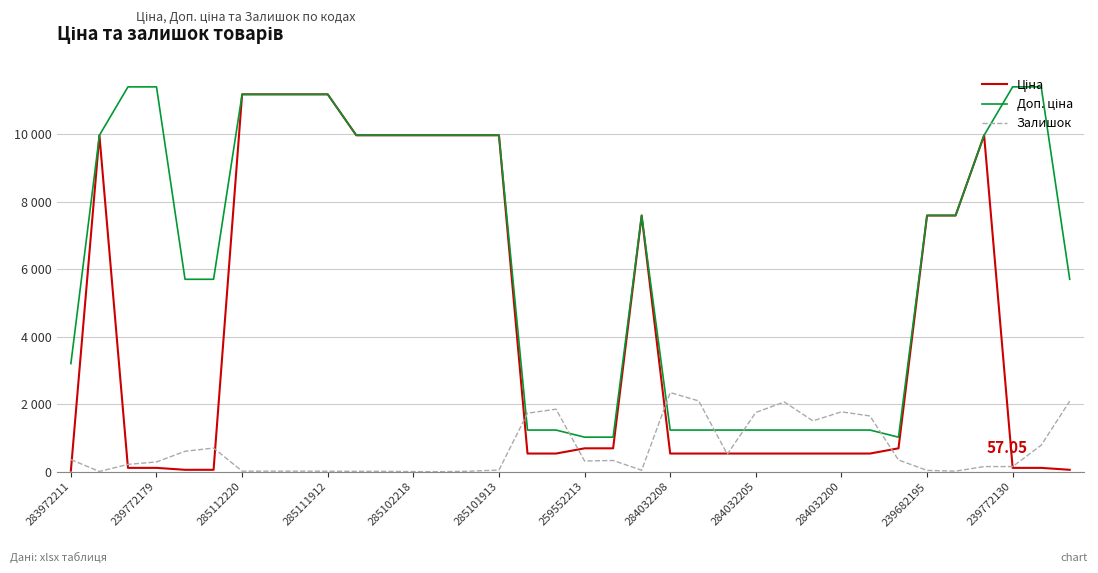

Does the chart display data point markers on the line(s)?

No